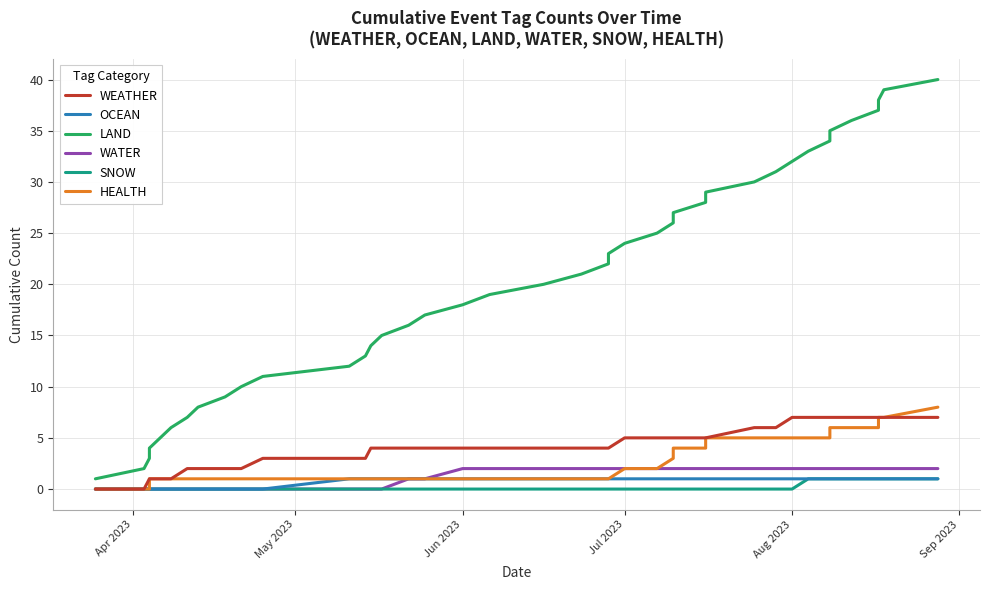

The WATER series shows 1 at Aug 2023. True or false?

False